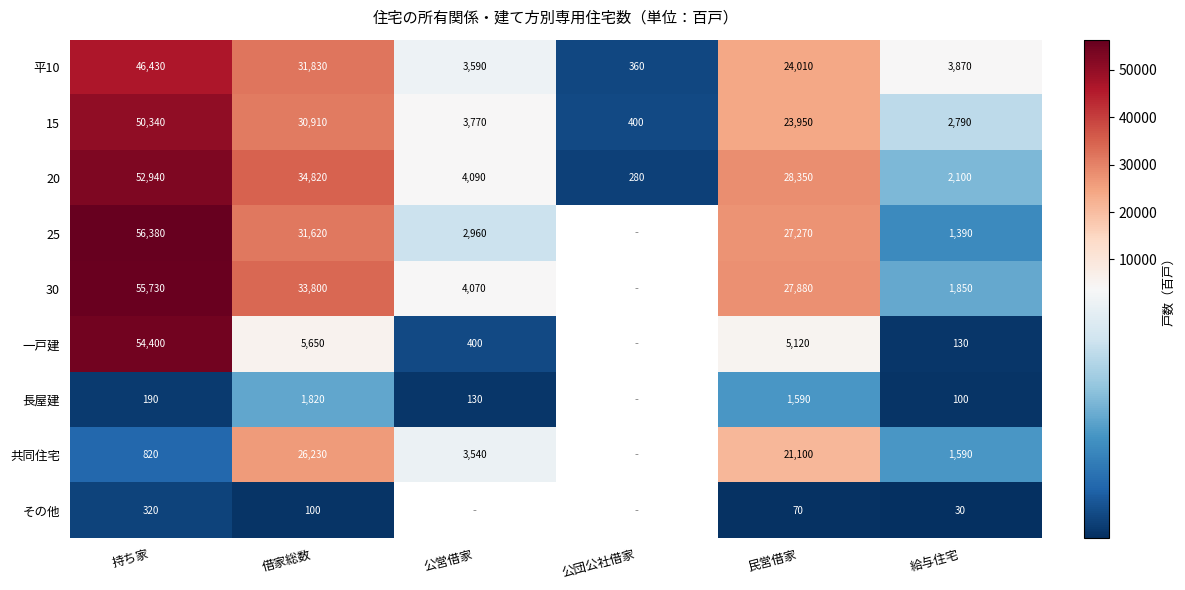

The value of 平10 at 借家総数 is 16147. True or false?

False